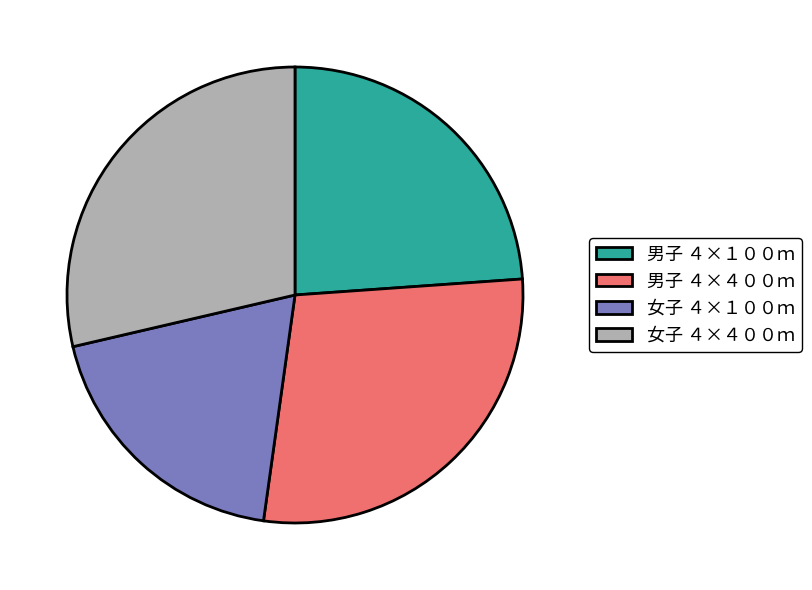

What is the smallest slice in the pie chart?

女子 ４×１００ｍ